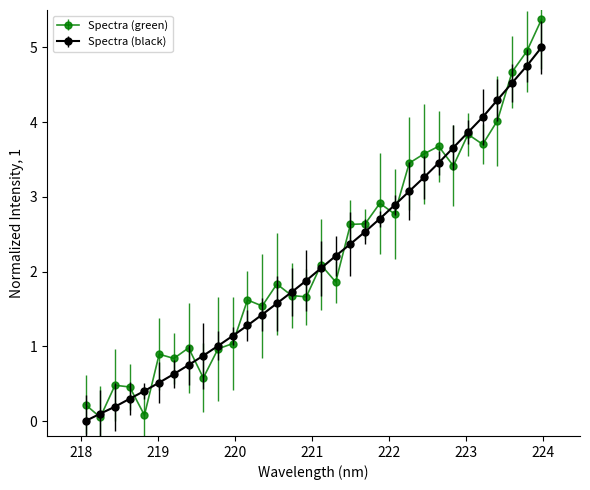

What is the value of the Spectra (green) point at the 14th from the left?

1.8